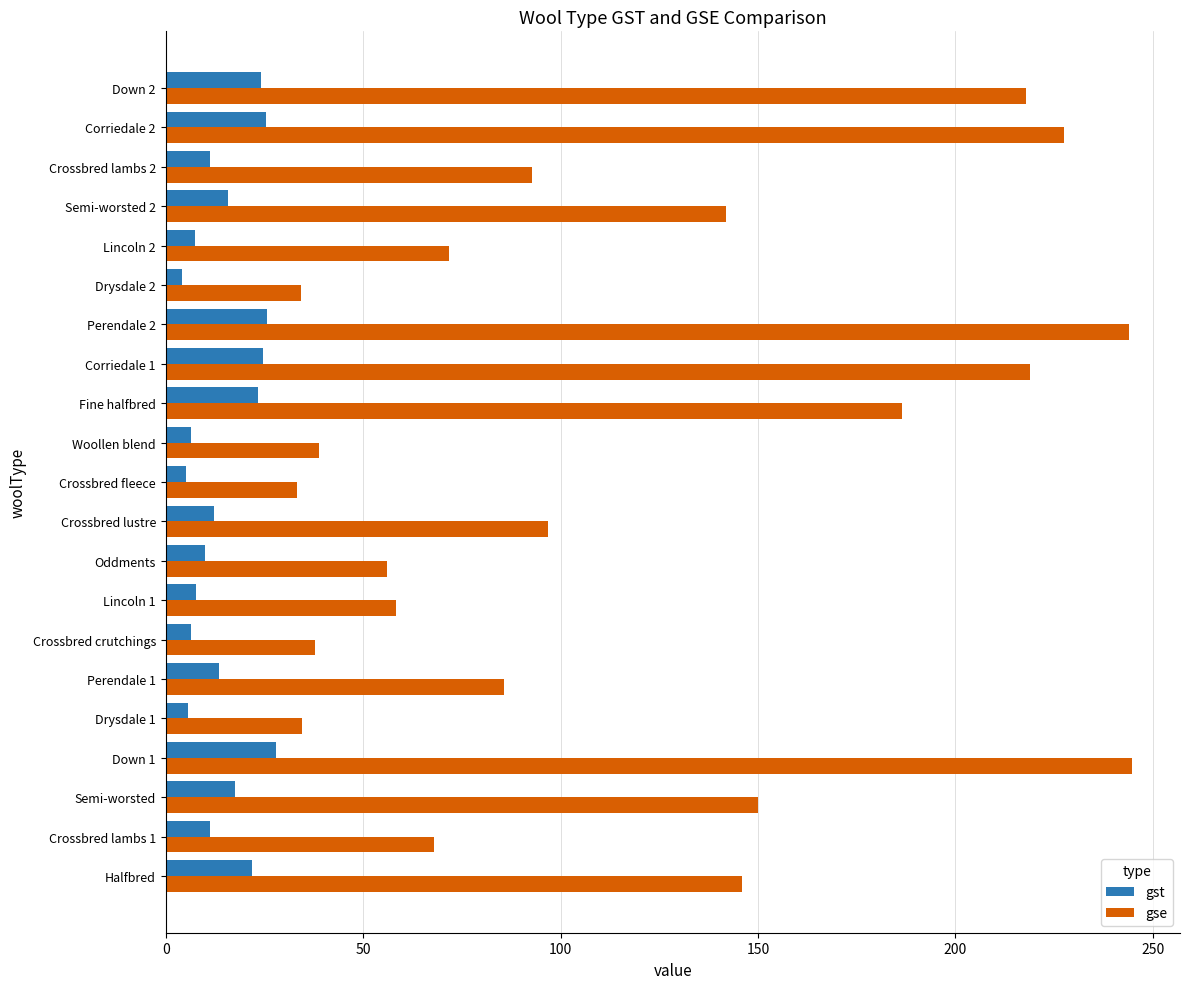

What value does the gse series have at Fine halfbred?

186.4